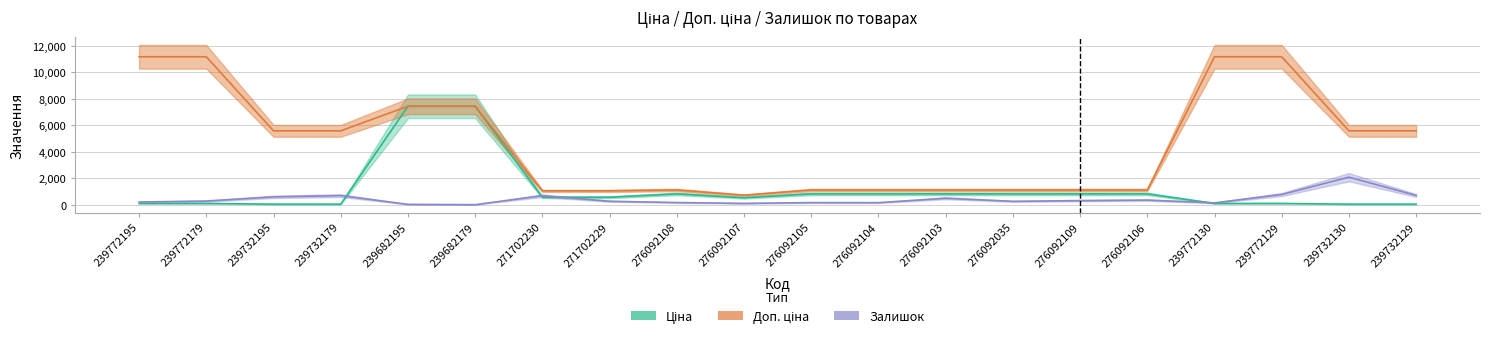

Where is the first local minimum for Залишок?

239682179